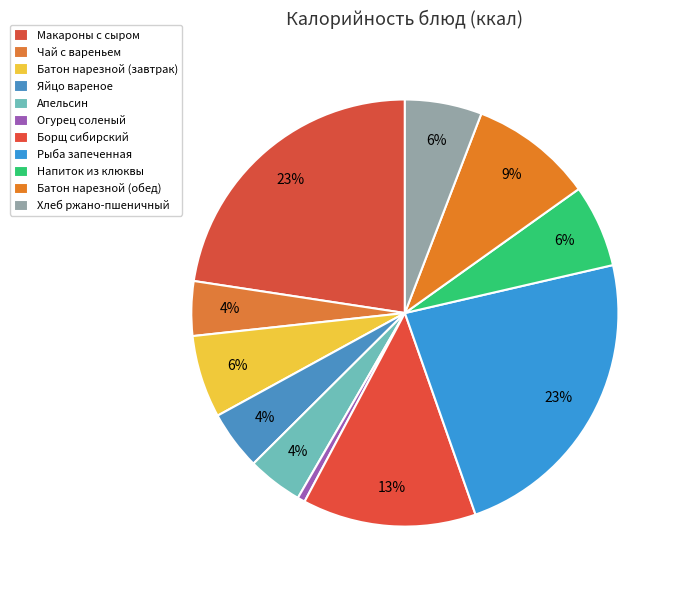

Which slice is the largest?

Рыба запеченная